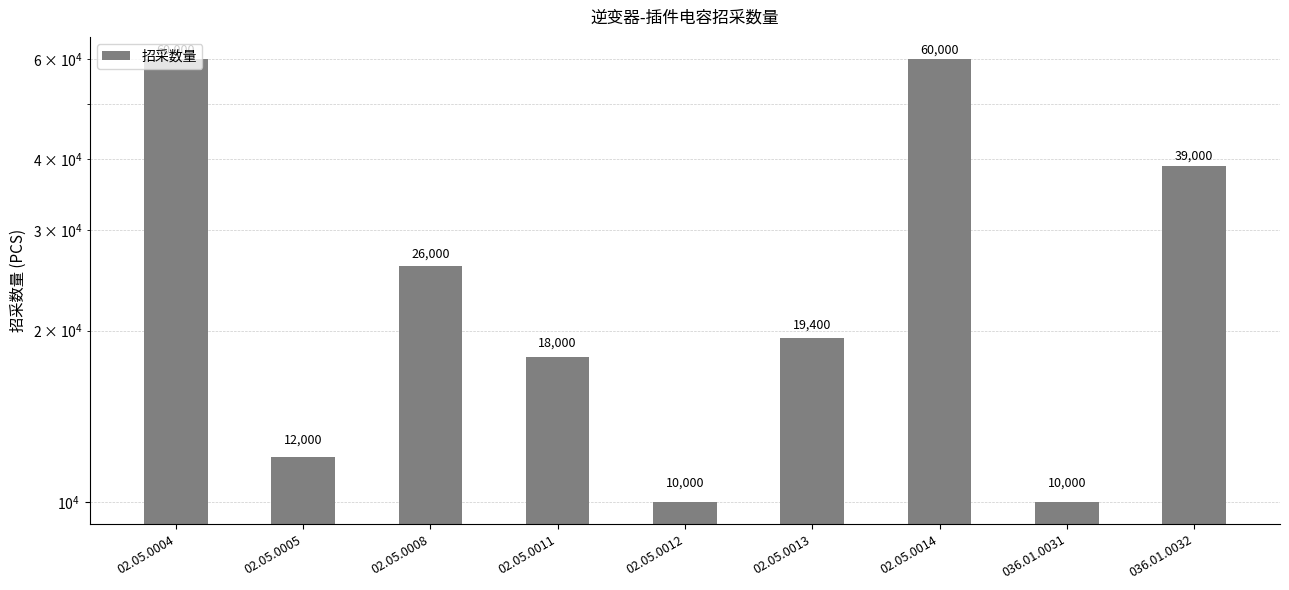

Rank the categories by value from lowest to highest.

02.05.0012, 036.01.0031, 02.05.0005, 02.05.0011, 02.05.0013, 02.05.0008, 036.01.0032, 02.05.0004, 02.05.0014